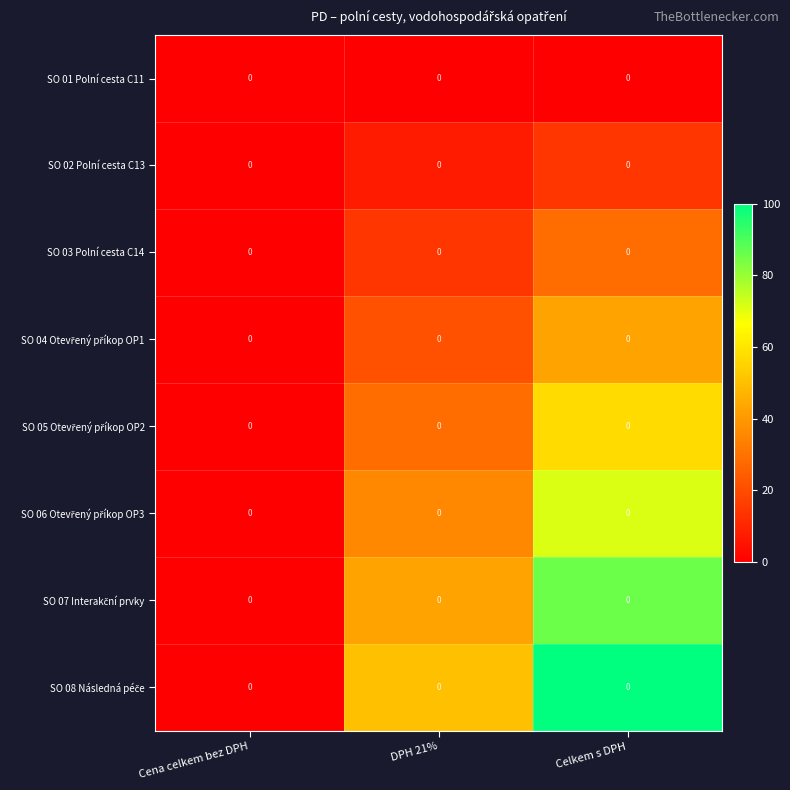

At which category does the chart reach its minimum across all series?

Cena celkem bez DPH